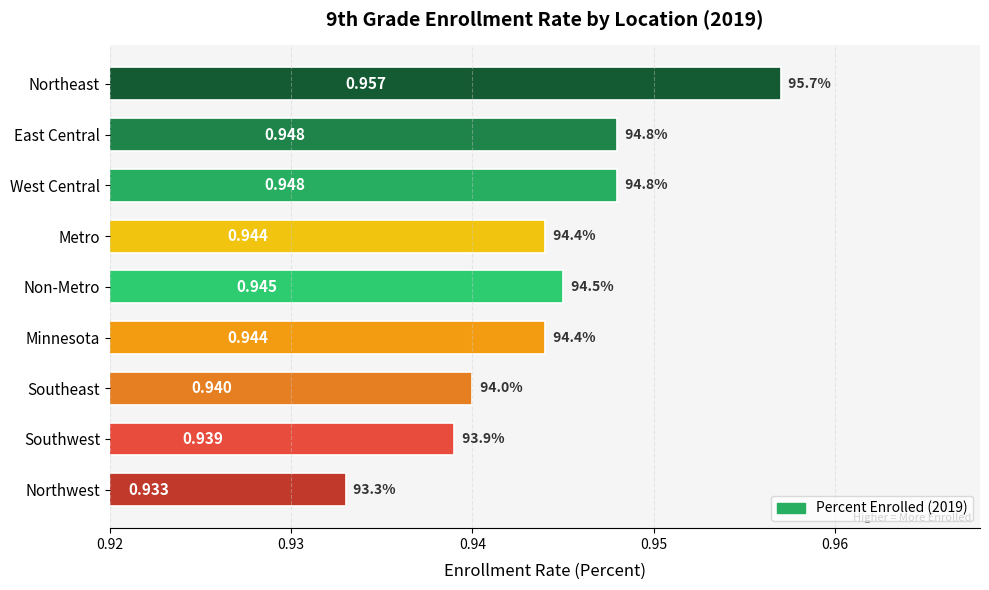

Which label corresponds to the smallest value in the chart?

Northwest